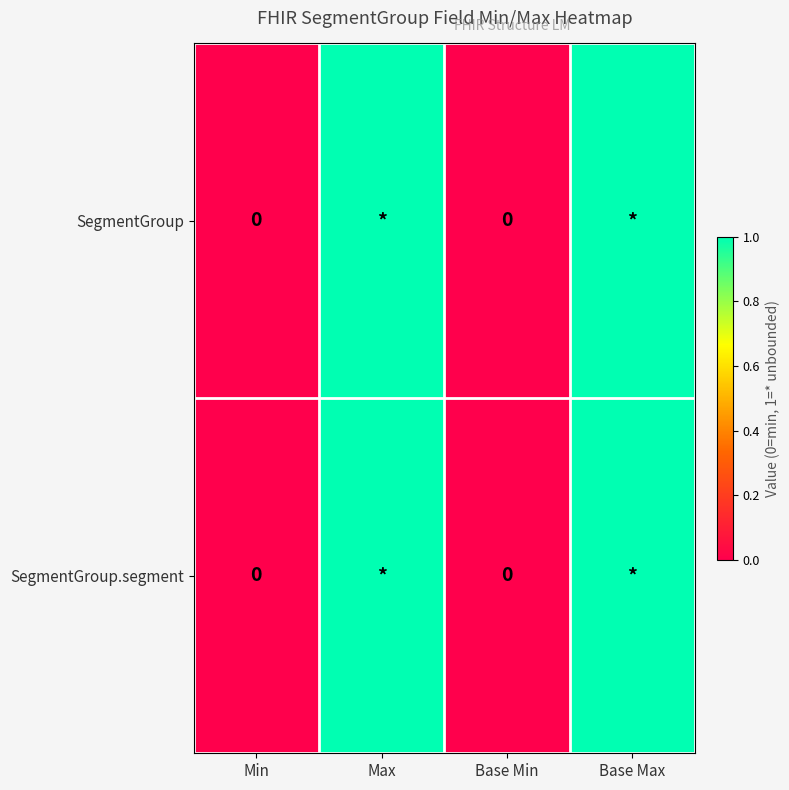

At Max, list the series in order from largest to smallest.

SegmentGroup, SegmentGroup.segment